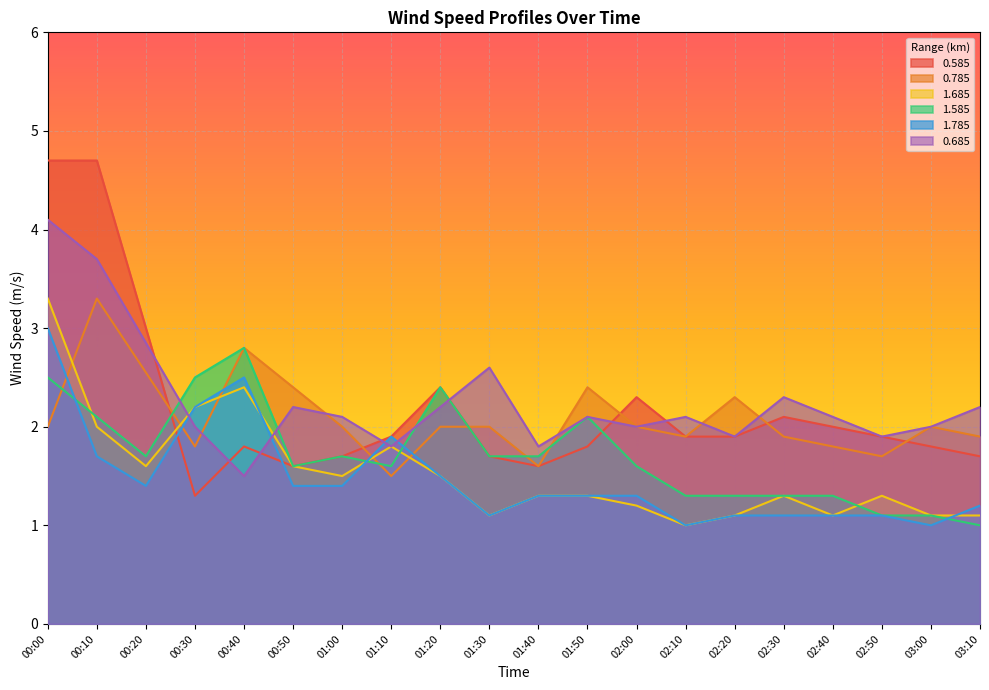

How many lines are shown in the chart?

6